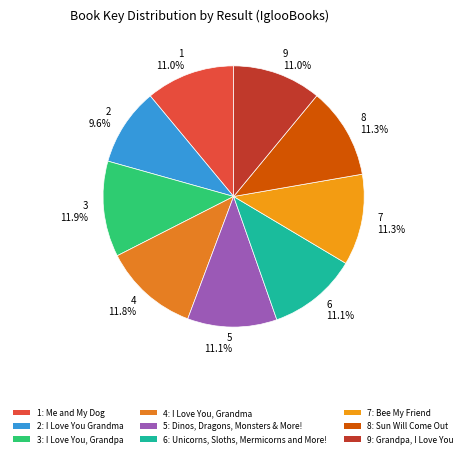

How many segments does this pie chart have?

9